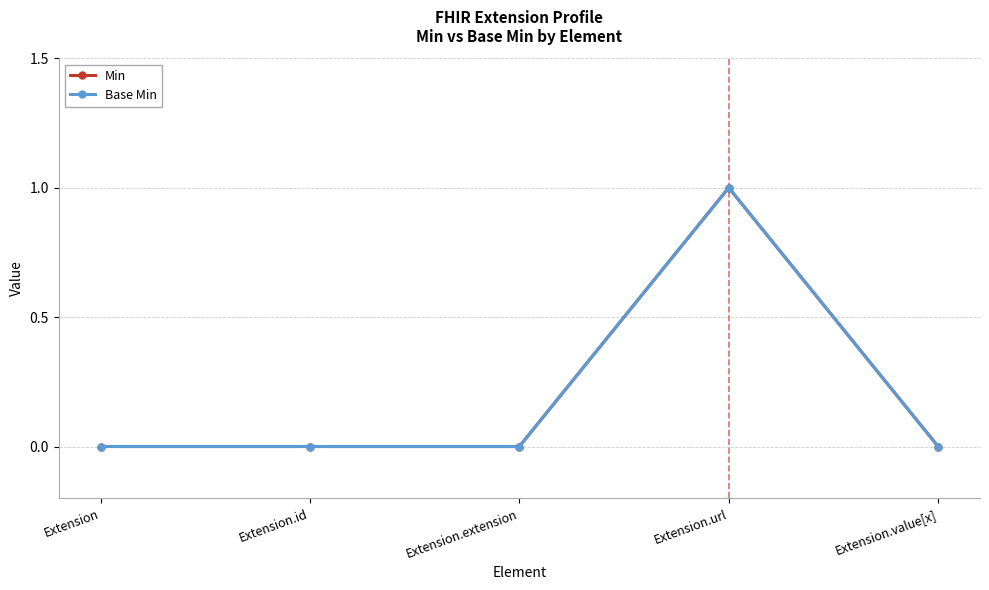

Reading right to left, transcribe all the data shown in this chart.

Min: Extension.value[x]=0	Extension.url=1	Extension.extension=0	Extension.id=0	Extension=0
Base Min: Extension.value[x]=0	Extension.url=1	Extension.extension=0	Extension.id=0	Extension=0